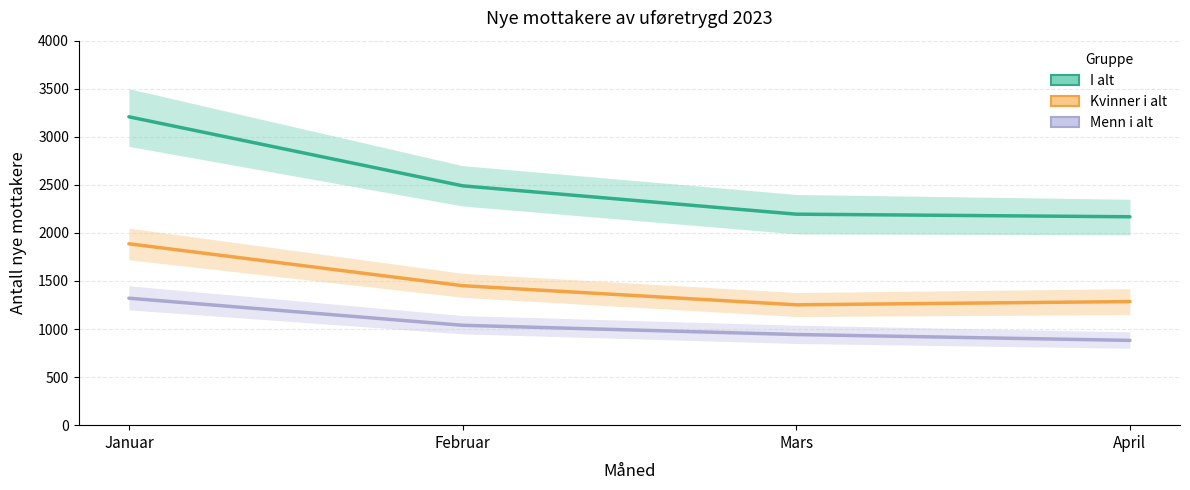

What is the label of the 4th point from the right?

Januar